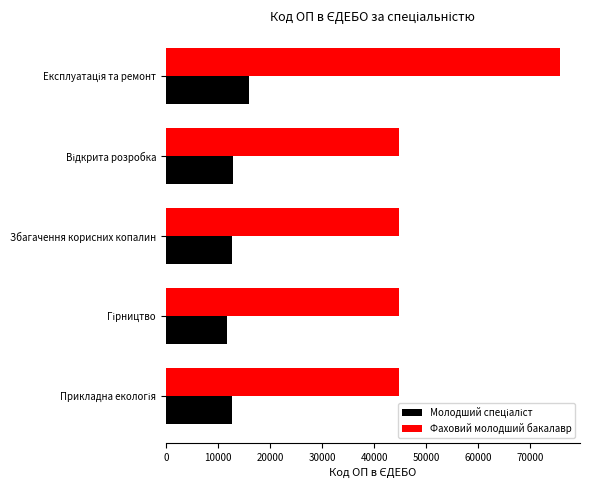

At how many categories does at least one series exceed 22255?

5